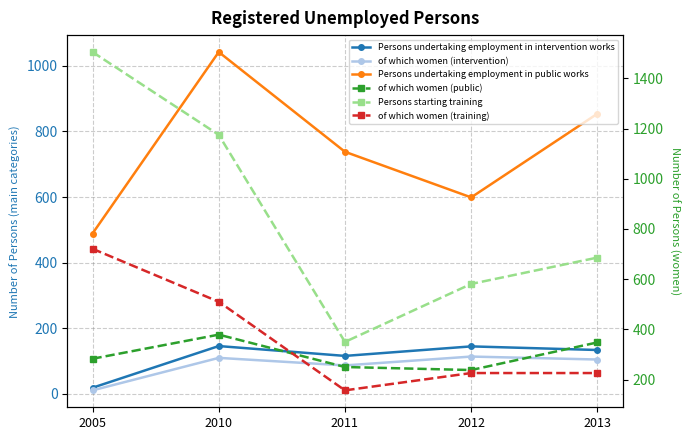

At which label is Persons undertaking employment in intervention works closest to 82?

2011